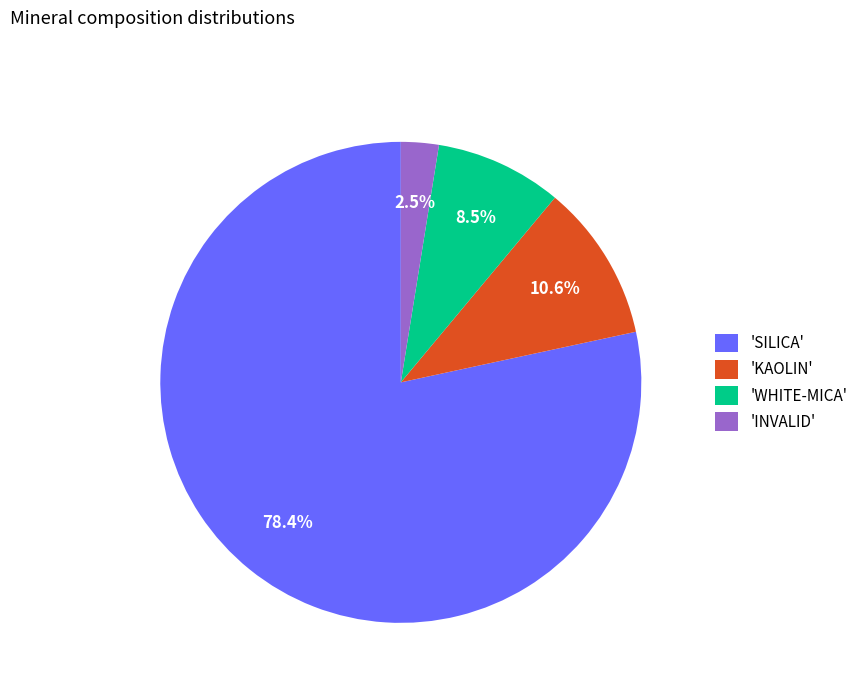

Is there a majority slice in this chart?

Yes